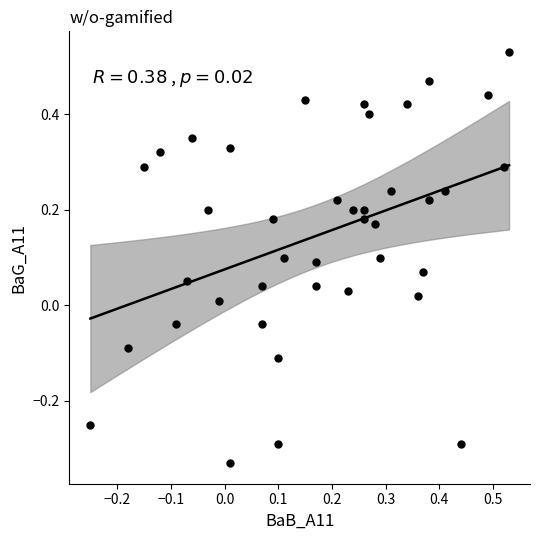

What is the range of X values (max minus min)?

0.8